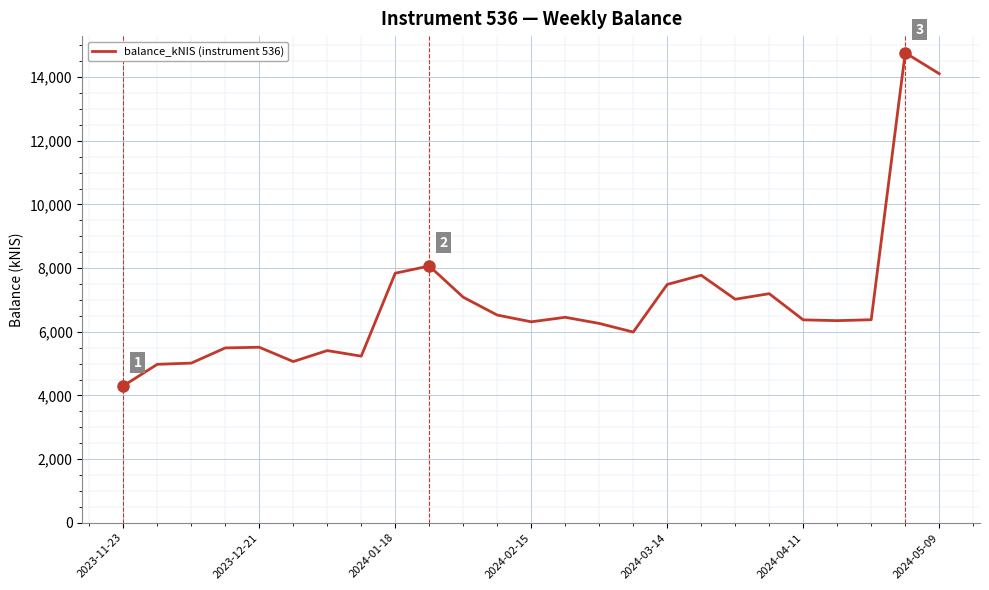

What is the smallest value displayed?

4299.6